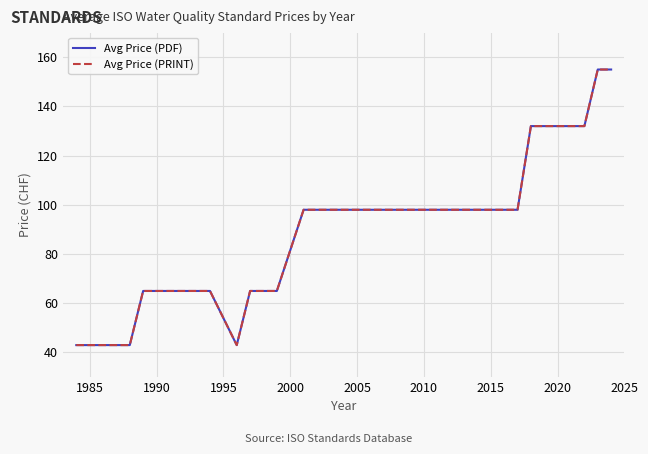

Does the chart display data point markers on the line(s)?

No